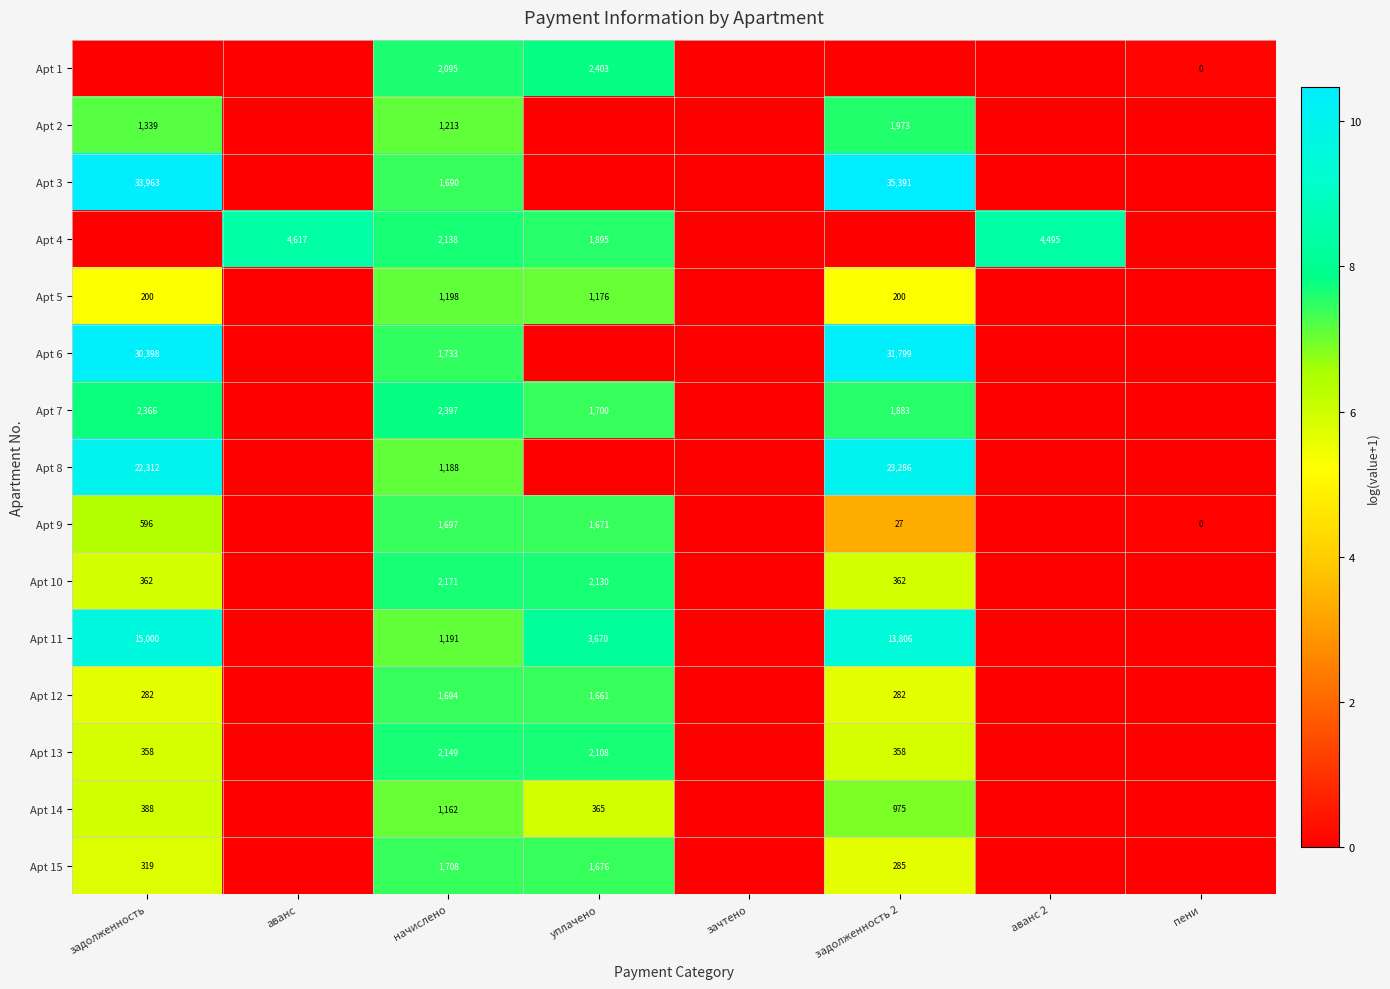

The Apt 10 series shows 2130 at уплачено. True or false?

True